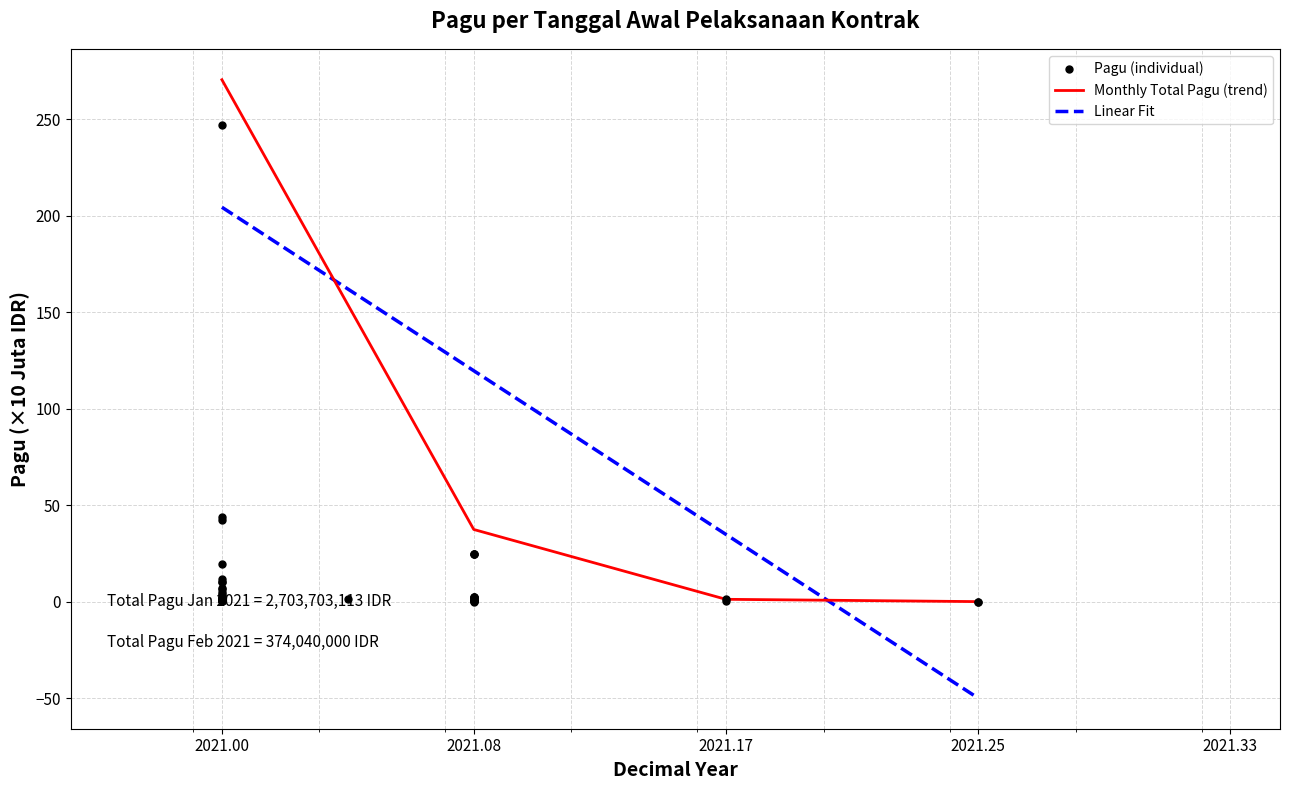

True or false: Monthly Total Pagu (trend) has more than 1 points higher than both neighbors.

False